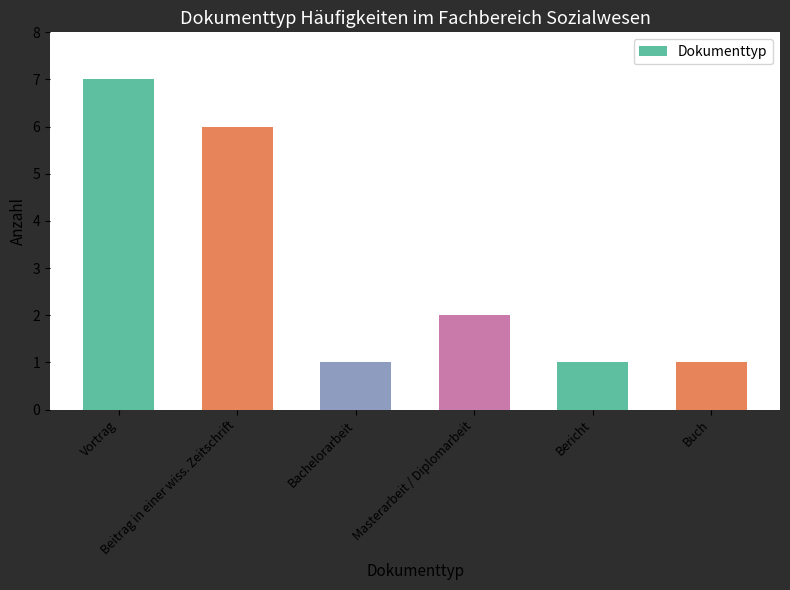

What is the average value?

3